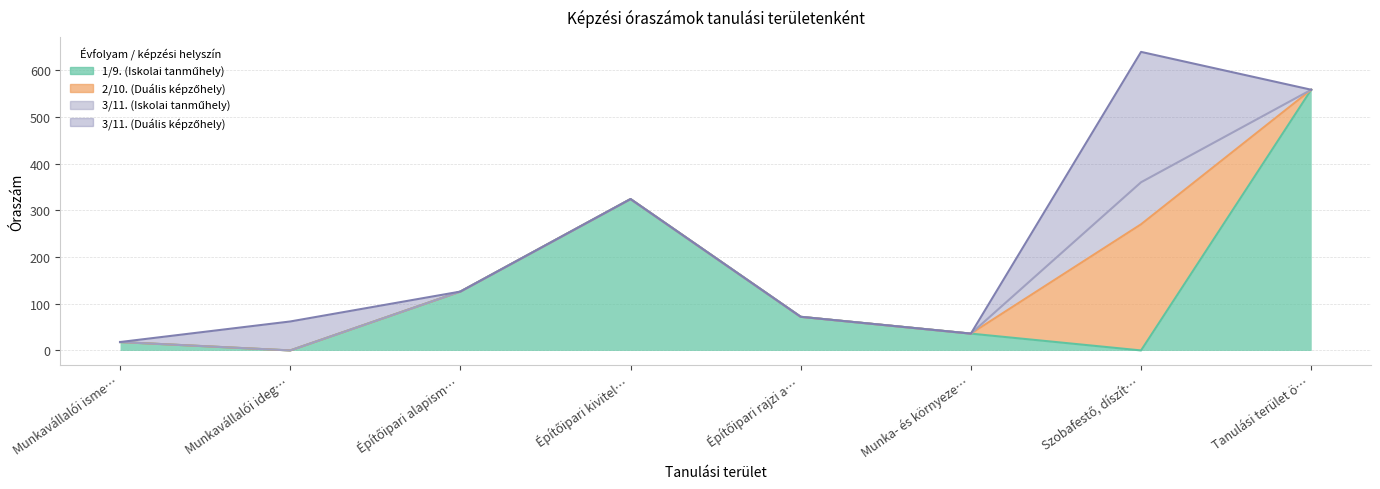

True or false: 1/9. (Iskolai tanműhely) and 3/11. (Duális képzőhely) intersect in this chart.

True